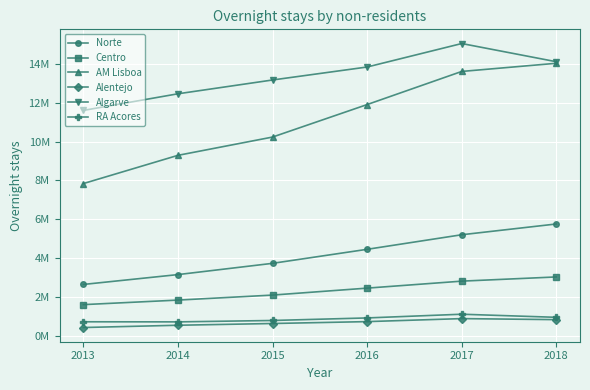

True or false: Alentejo and Centro cross at least once.

False